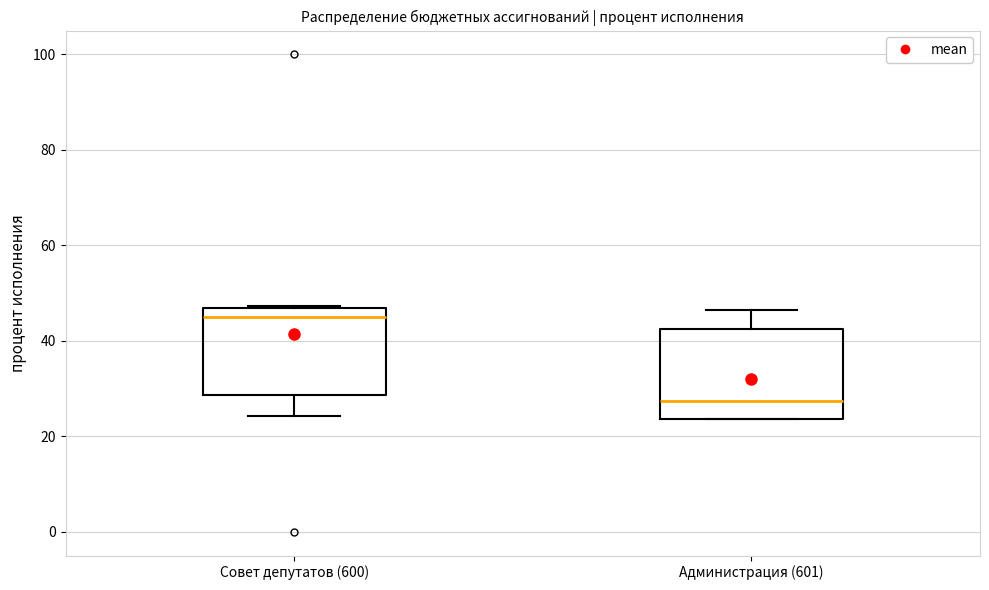

Reading left to right, transcribe this box plot: for each box, give where its median line is, the range the box spans, and where its two whiskers end, as read against the y-axis. The values are not printed on the chart, so give them approximately, as read against the axis.

Совет депутатов (600): median 46 (just below the box's upper edge), box 28 to 46, whiskers 24 to 48
Администрация (601): median 28, box 24 to 42, whiskers 24 to 46